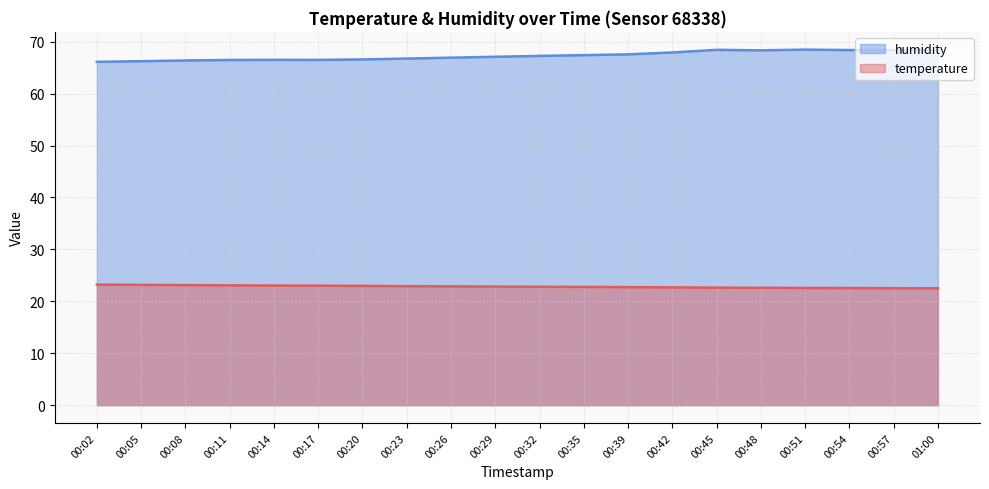

Is it true that humidity equals 66.9 at 00:26?

True